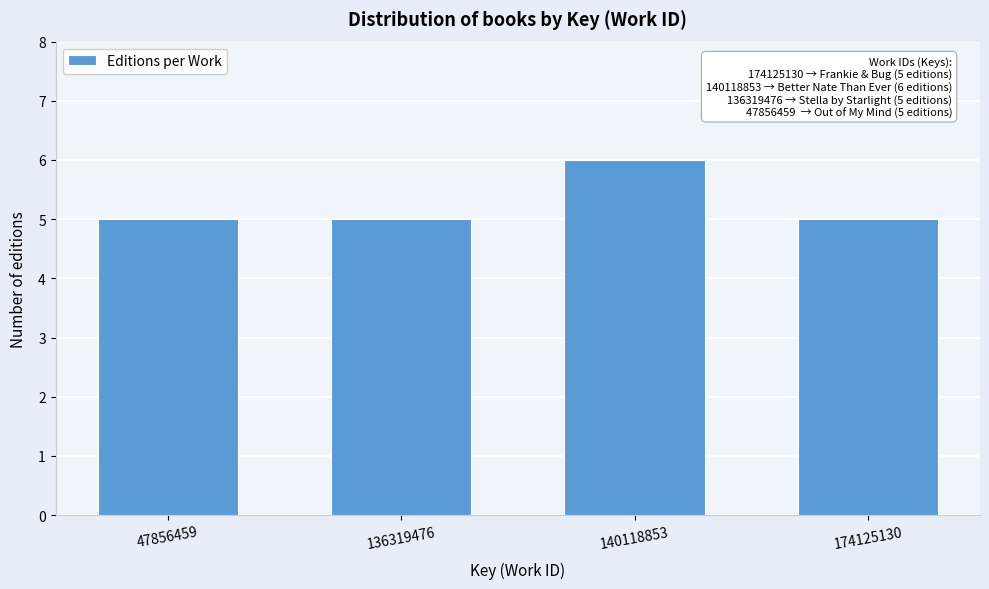

Reading left to right, extract all data points from this chart.

47856459=5	136319476=5	140118853=6	174125130=5